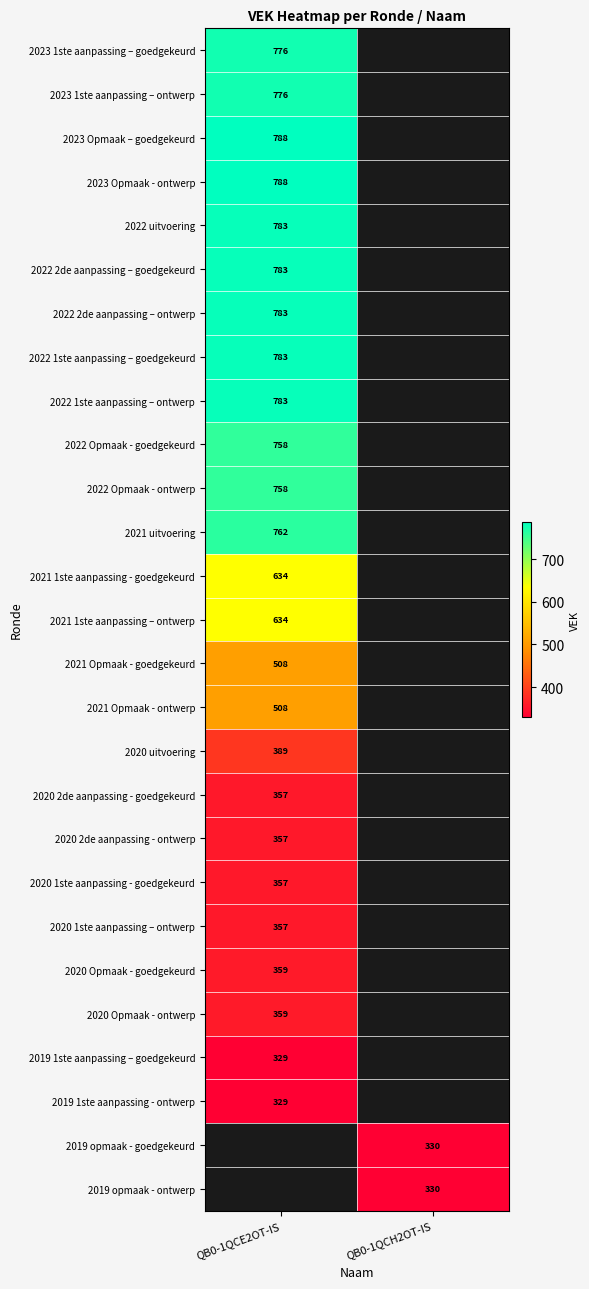

Count the number of categories in the chart.

2